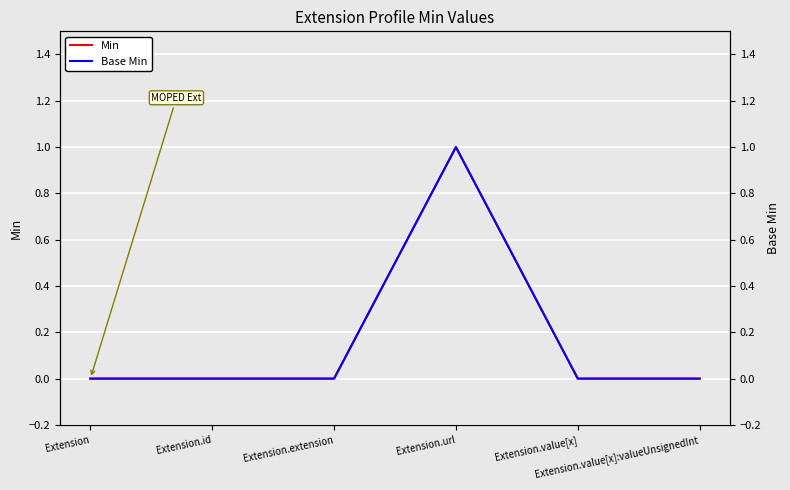

Reading left to right, transcribe all the data shown in this chart.

Min: Extension=0	Extension.id=0	Extension.extension=0	Extension.url=1	Extension.value[x]=0	Extension.value[x]:valueUnsignedInt=0
Base Min: Extension=0	Extension.id=0	Extension.extension=0	Extension.url=1	Extension.value[x]=0	Extension.value[x]:valueUnsignedInt=0